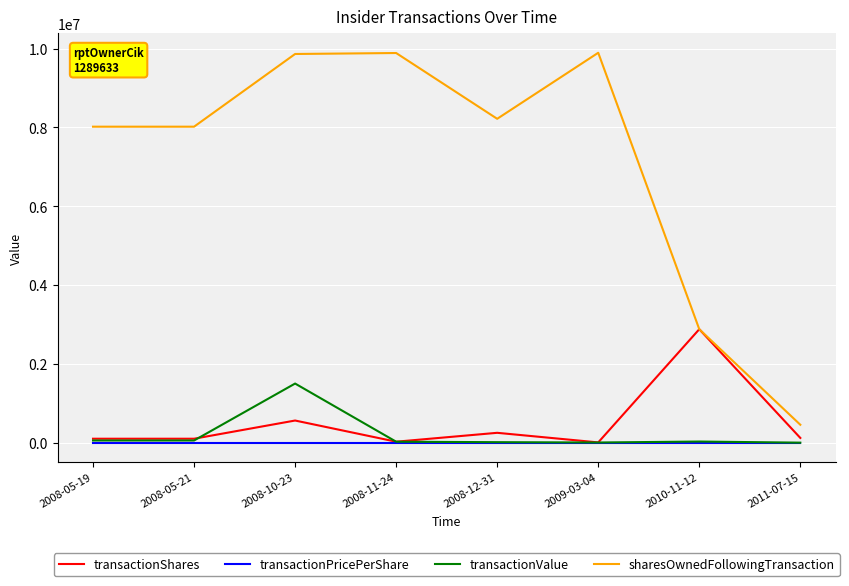

Which series has the largest total across all categories?

sharesOwnedFollowingTransaction